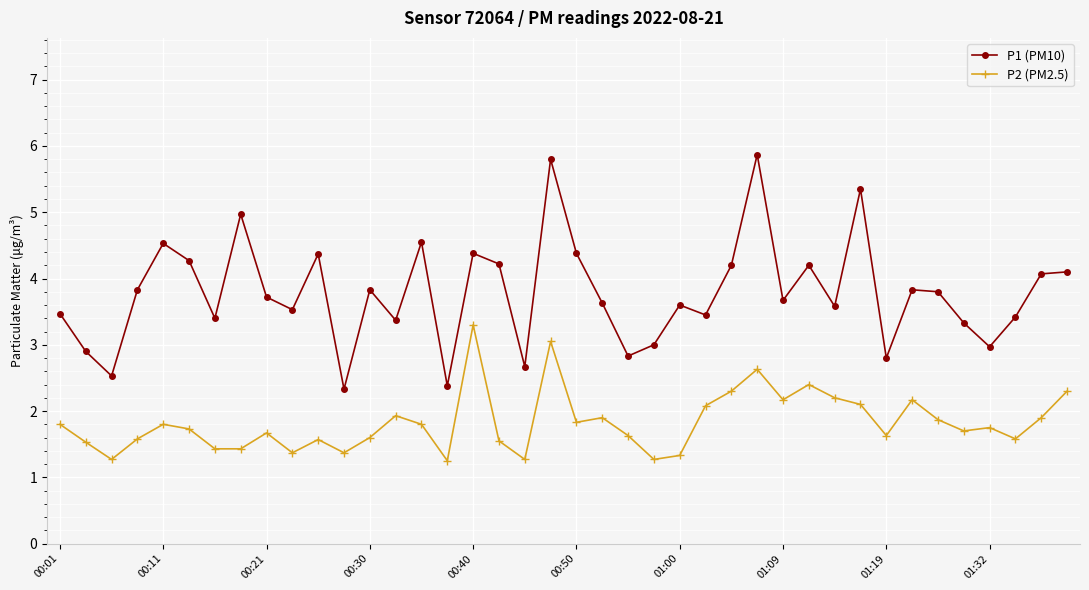

List the series in order of their peak value, highest first.

P1 (PM10), P2 (PM2.5)